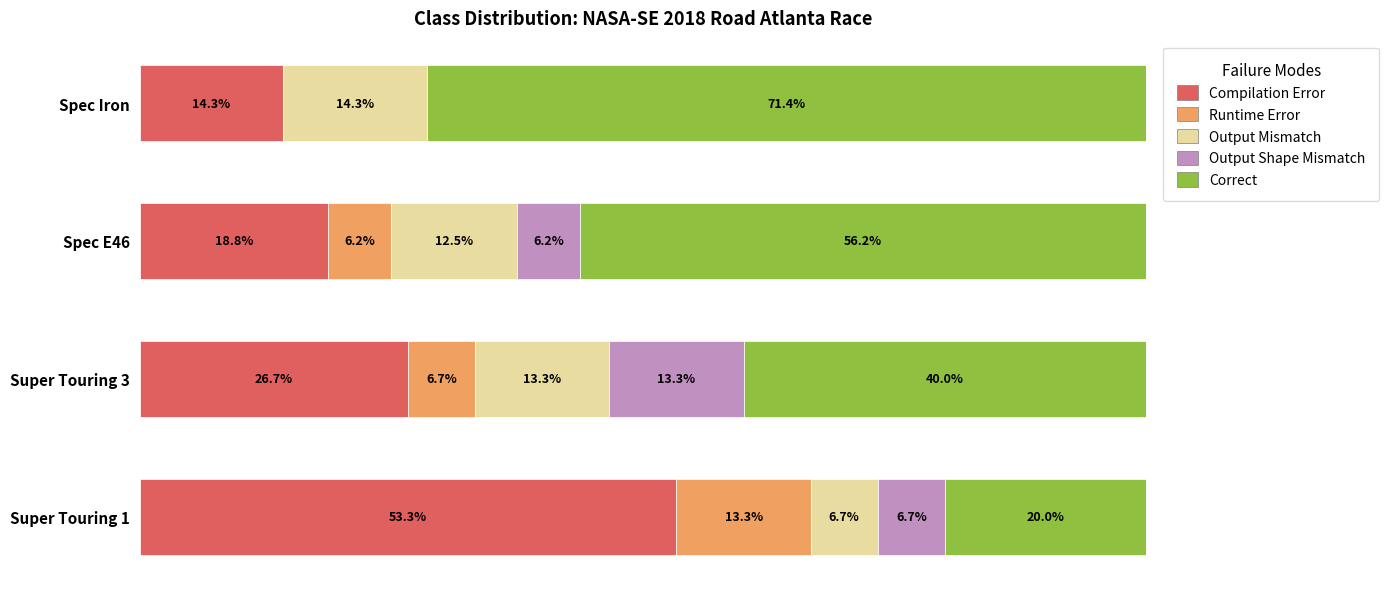

What are all the series names shown in the legend?

Compilation Error, Runtime Error, Output Mismatch, Output Shape Mismatch, Correct